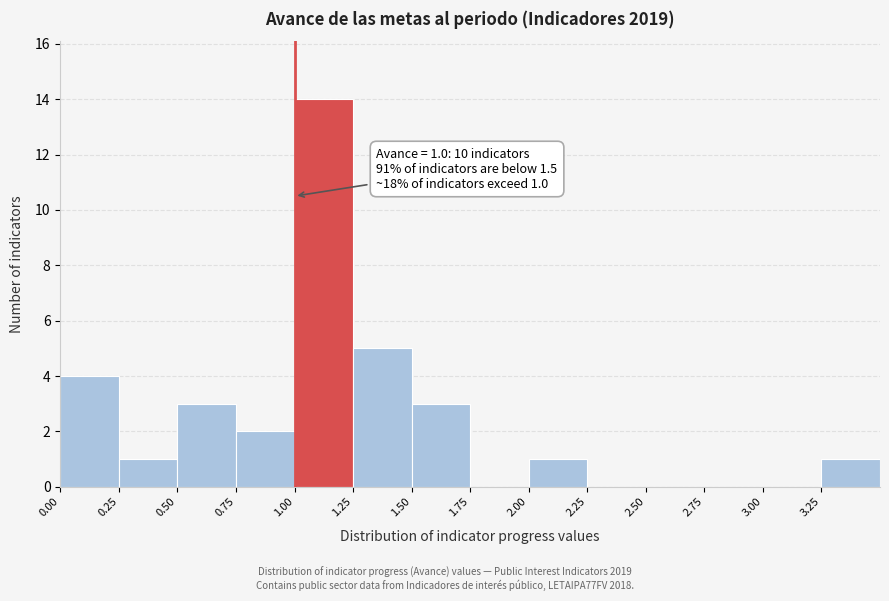

Over which range of the x-axis is the bar tallest?

1.00 to 1.25